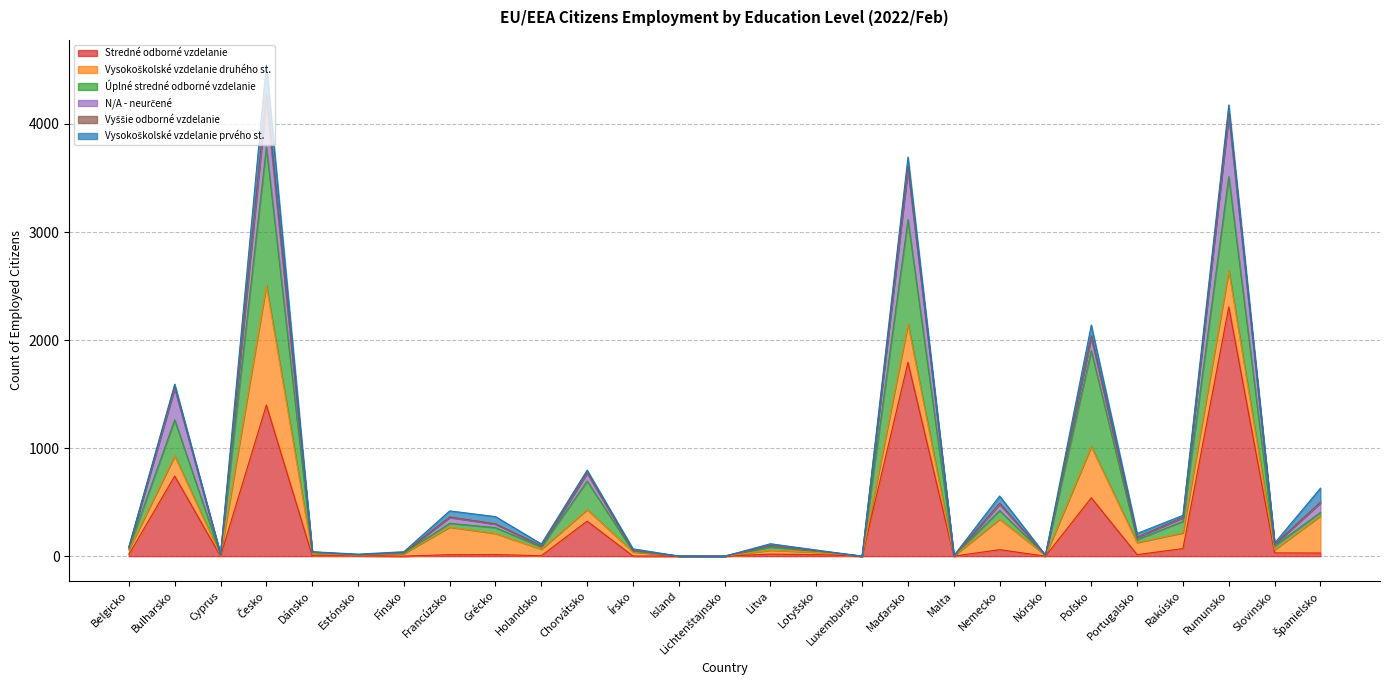

What is the difference between the maximum and minimum values in the N/A - neurčené series?

563